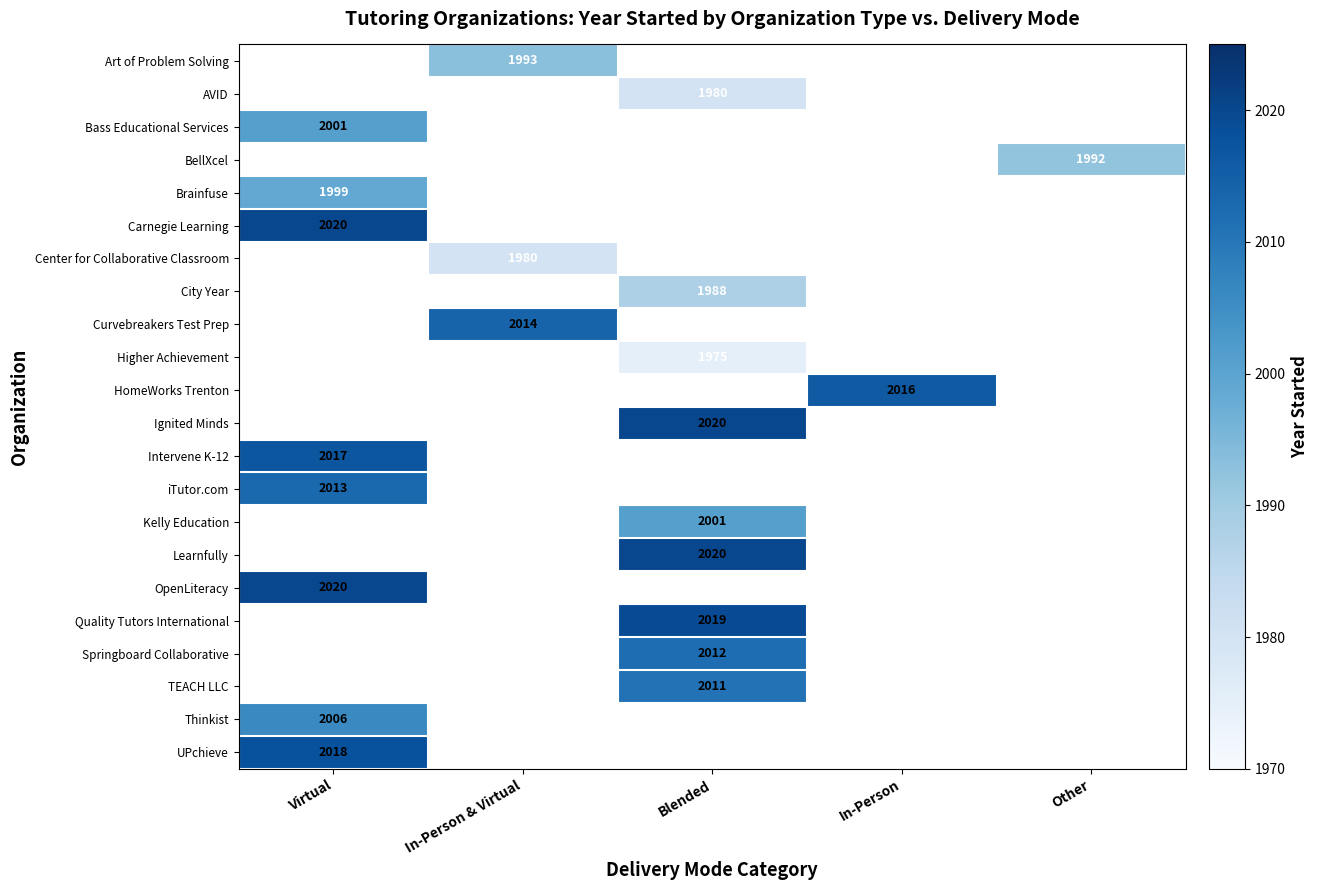

What is the smallest value displayed?

1975.0